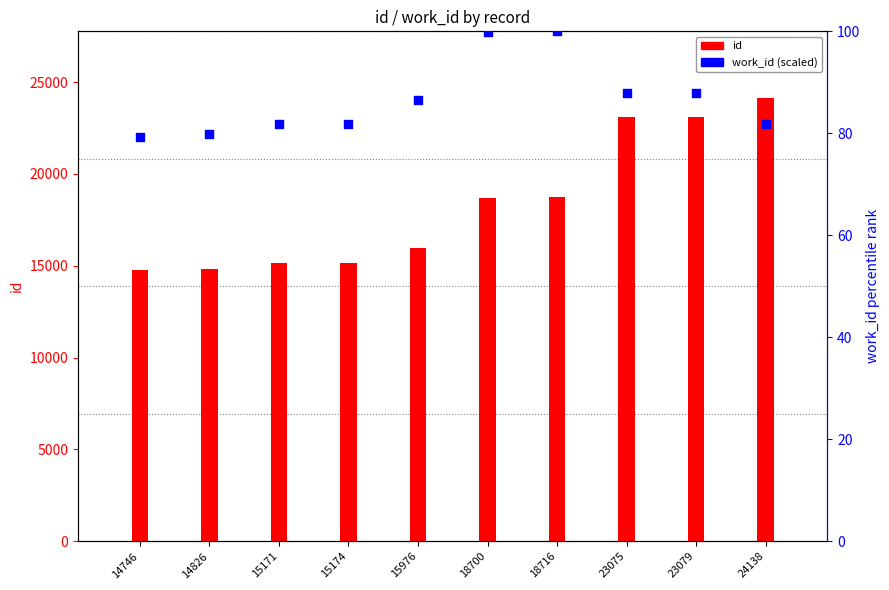

What are all the series names shown in the legend?

id, work_id (percentile scaled)